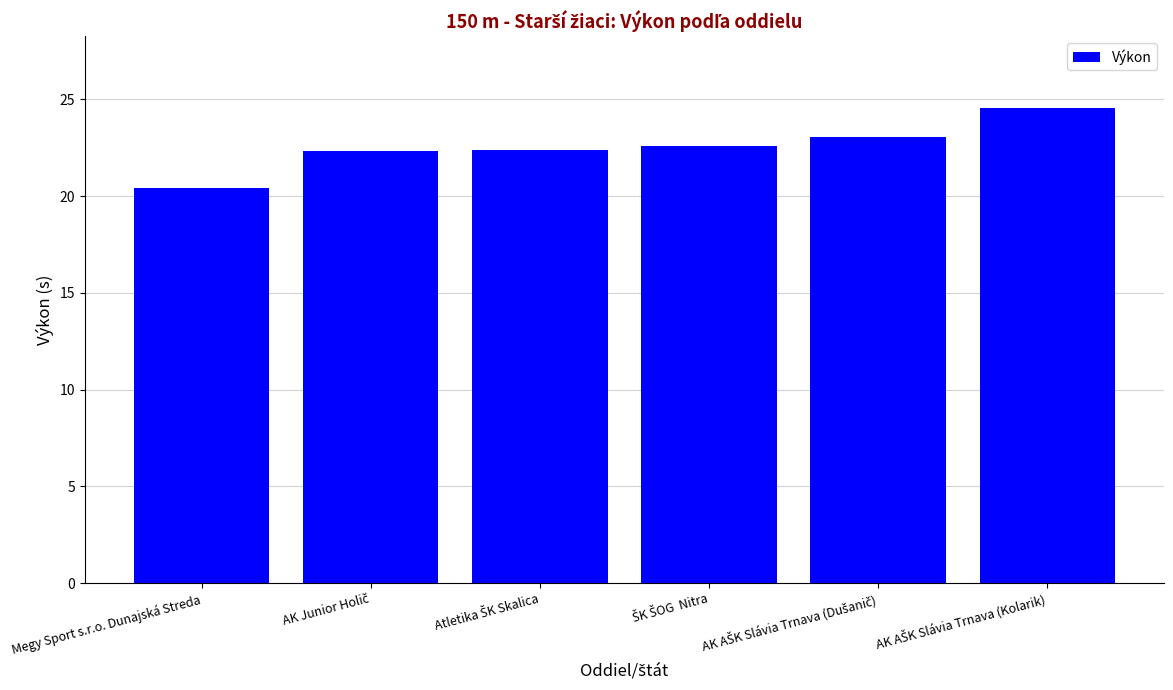

At which category does the chart reach its minimum across all series?

Megy Sport s.r.o. Dunajská Streda